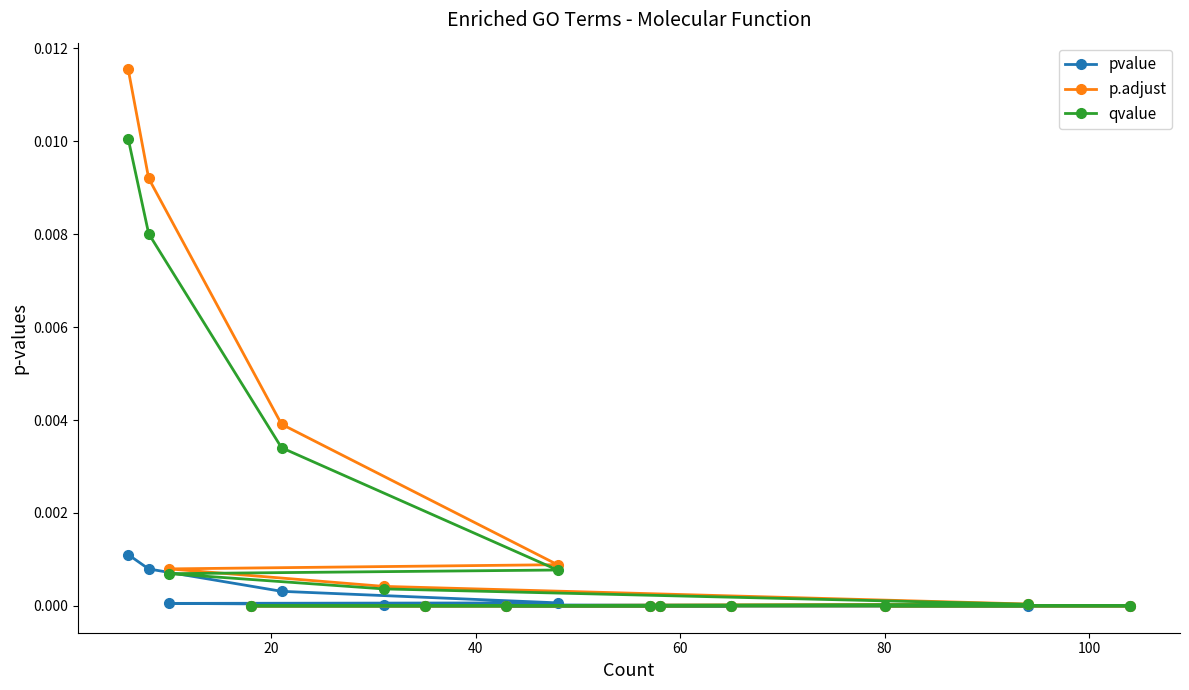

Which series has the largest range (max minus min)?

p.adjust